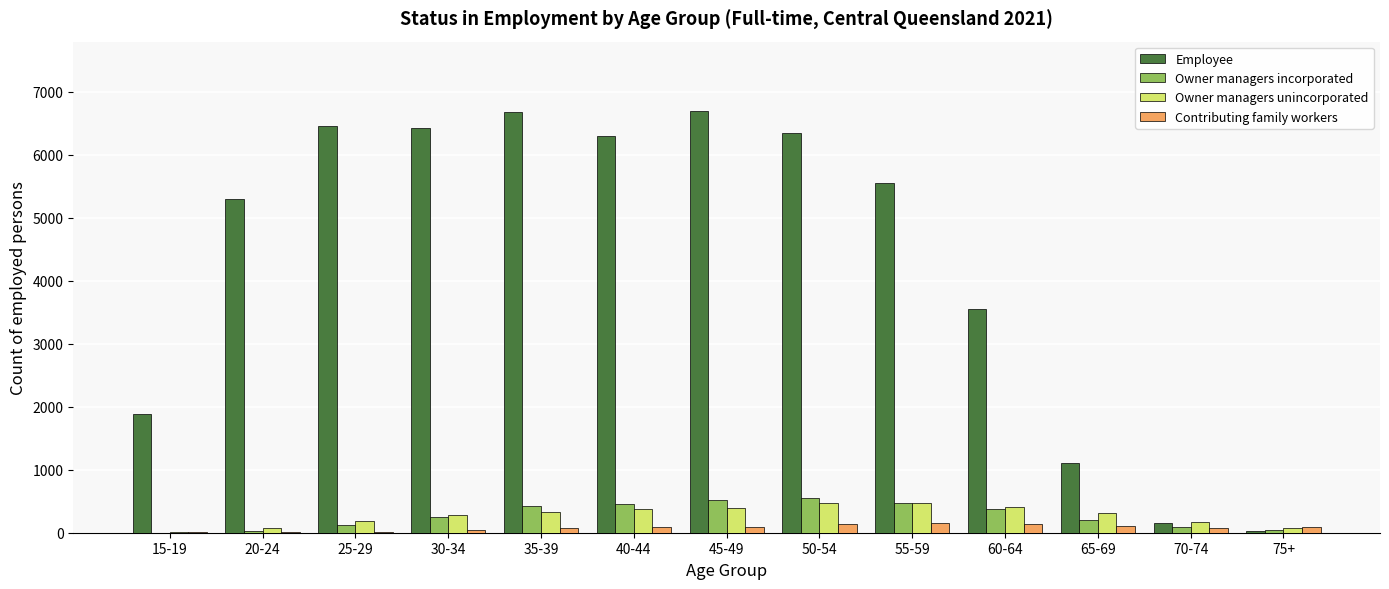

Which series has the widest spread of values?

Employee